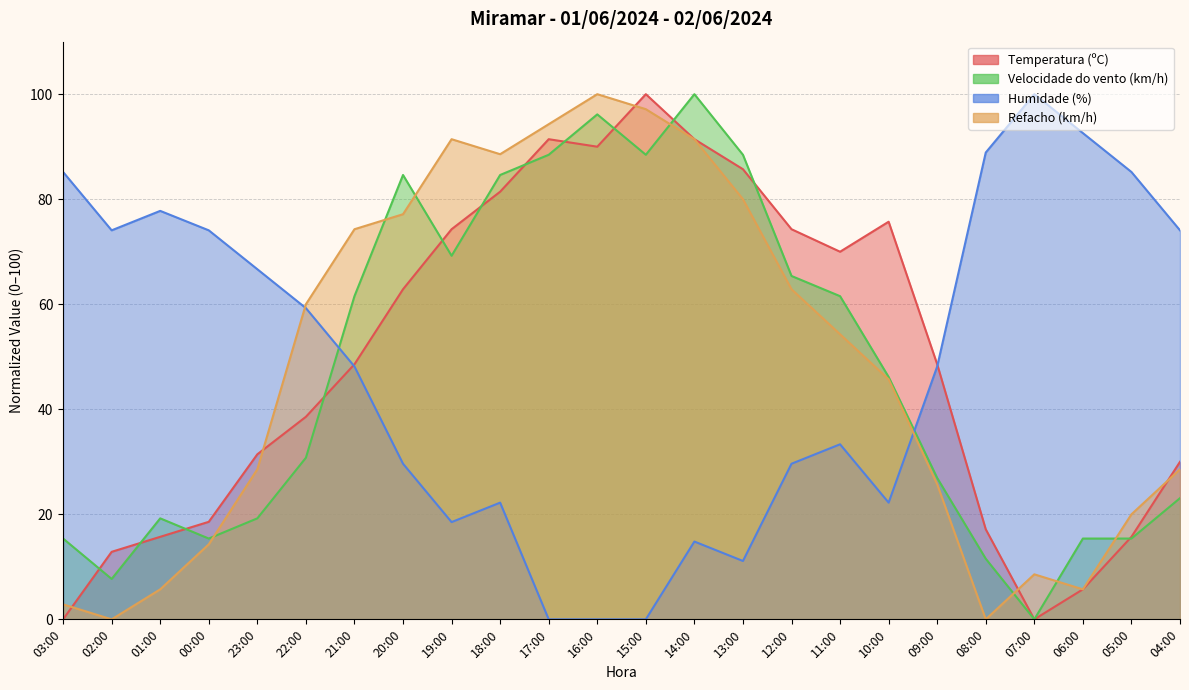

How many data points in Humidade (%) are above 48?

13